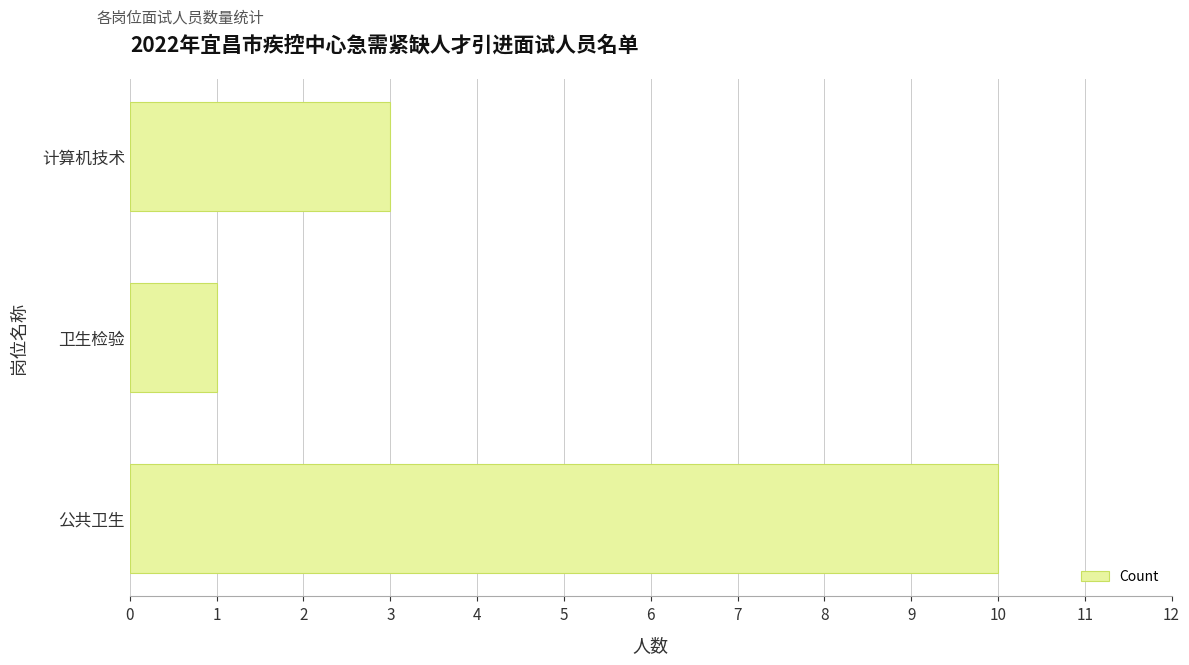

Approximately how many times larger is the value at 计算机技术 compared to 卫生检验?

3.0